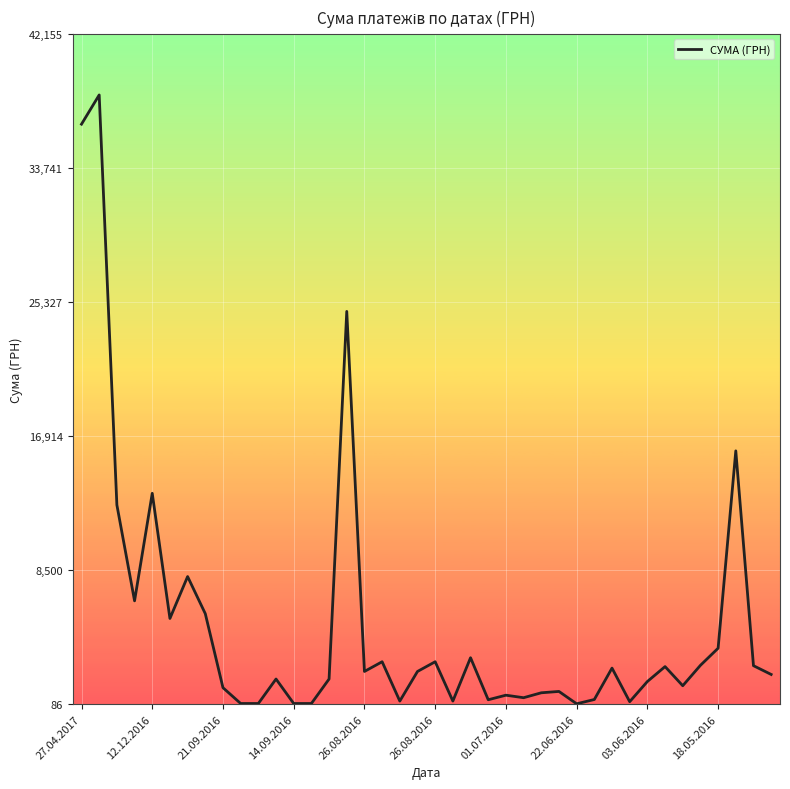

What is the maximum value shown in the chart?

38323.2